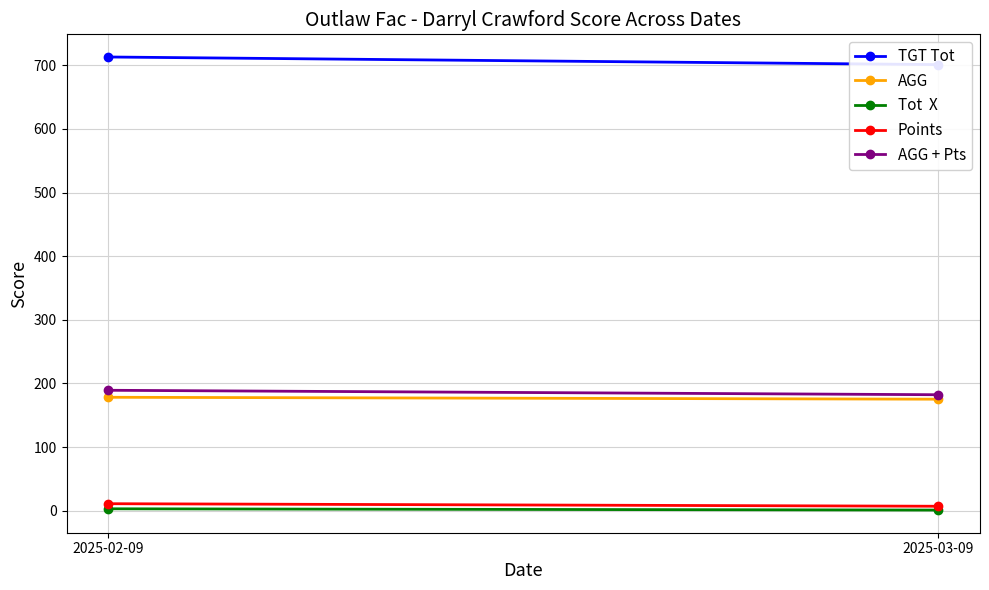

Reading left to right, transcribe all the data shown in this chart.

TGT Tot: 2025-02-09=713.0	2025-03-09=701.0
AGG: 2025-02-09=178.2	2025-03-09=175.2
Tot  X: 2025-02-09=3.0	2025-03-09=1.0
Points: 2025-02-09=11.0	2025-03-09=7.0
AGG + Pts: 2025-02-09=189.2	2025-03-09=182.2